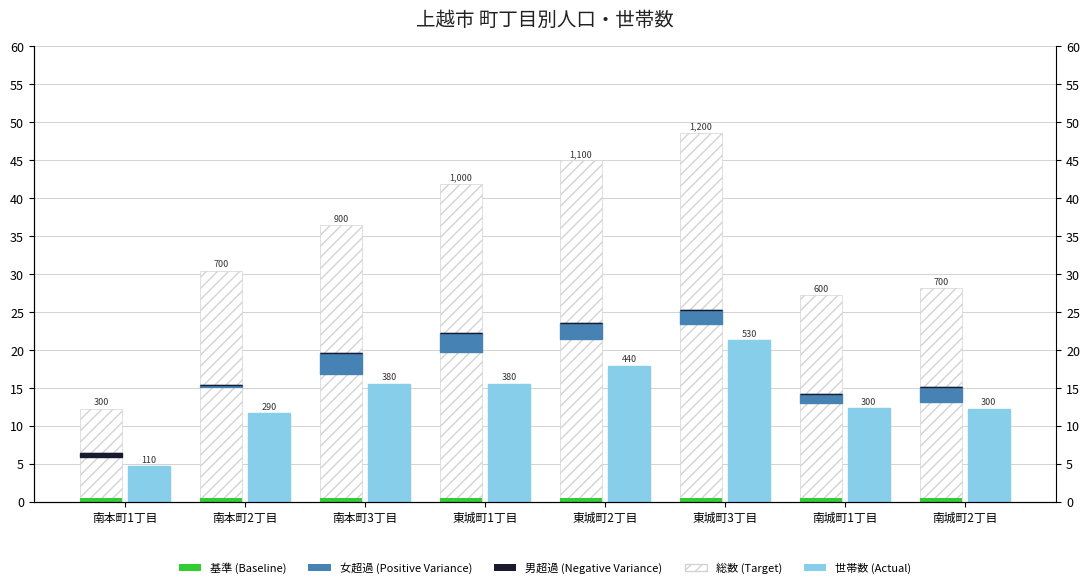

Which category has the highest value across all series?

東城町3丁目